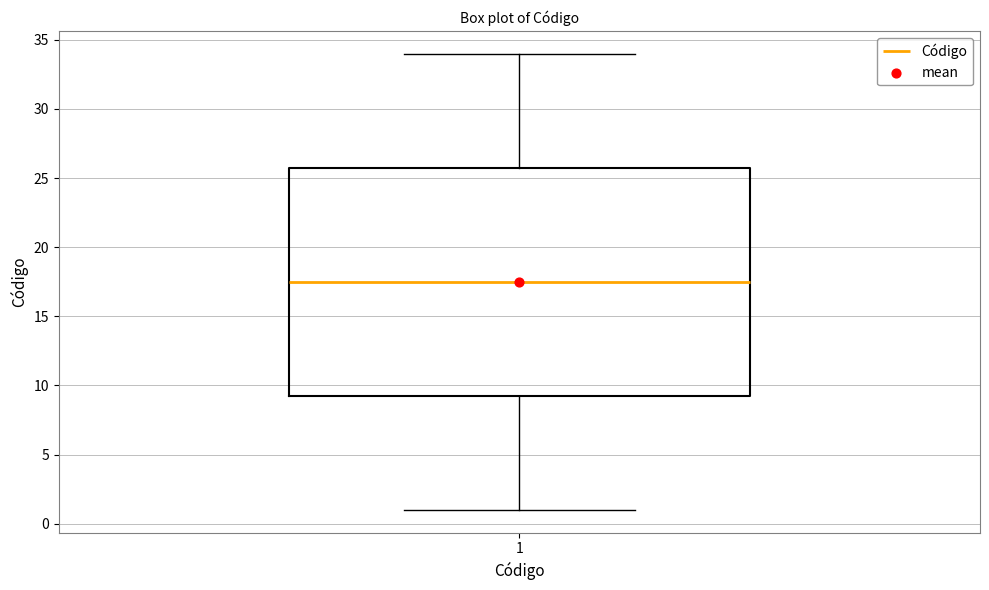

Transcribe this box plot: give where the median line is, the range the box spans, and where the two whiskers end, as read against the y-axis. The values are not printed on the chart, so give them approximately, as read against the axis.

median 17.5, box 9.5 to 26.0, whiskers 1.0 to 34.0